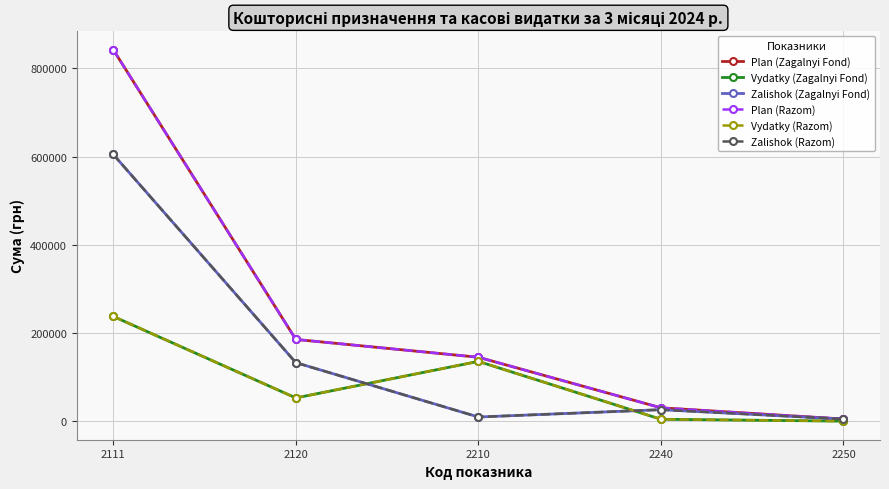

Between which two adjacent categories do Vydatky (Razom) and Zalishok (Razom) first intersect?

2120 and 2210